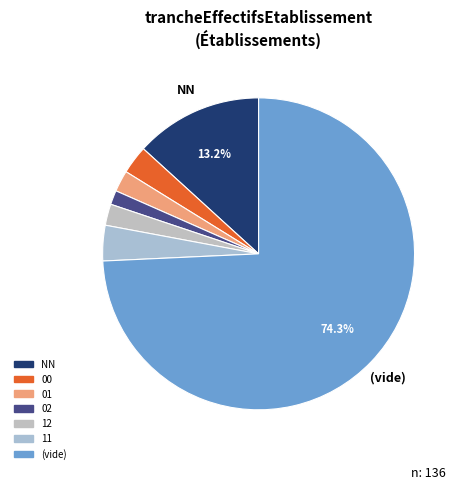

Is there any slice that represents more than half of the pie?

Yes